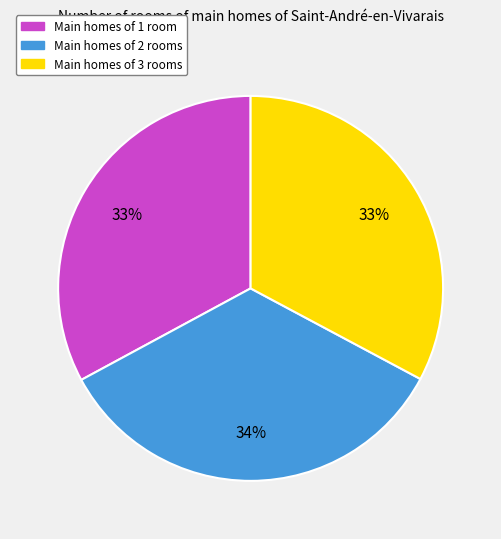

Does any single category account for the majority?

No